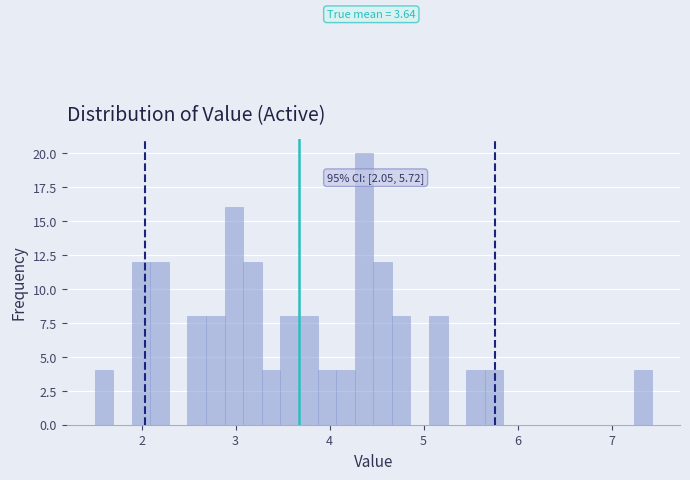

Read against the x-axis, roughly where is the centre of the tallest bar?

4.4